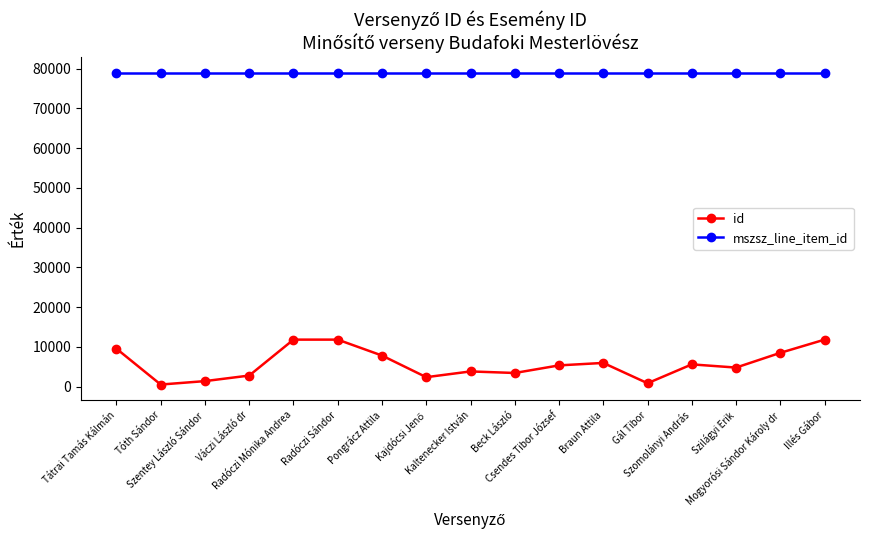

Which series has the widest spread of values?

id